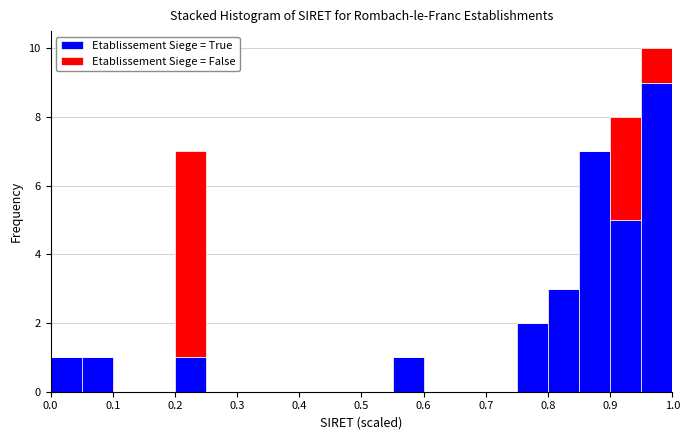

What is the total height of the stacked bar covering 0.85 to 0.90 on the x-axis? The values are not printed on the chart, so give them approximately, as read against the axis.

7